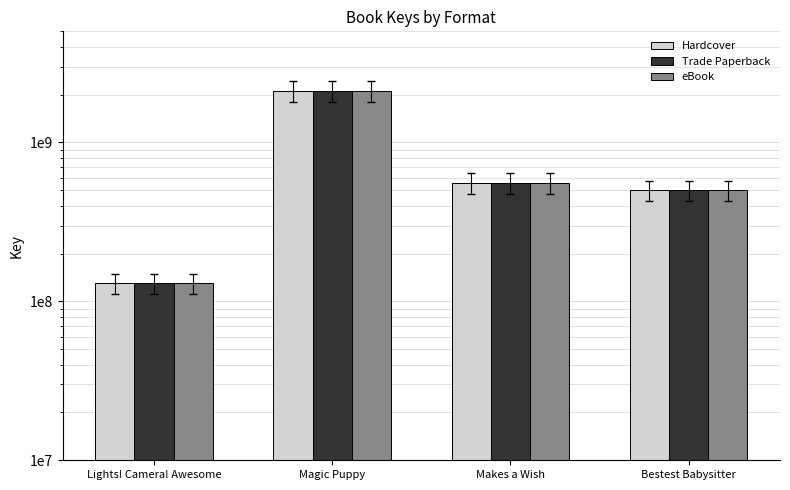

Reading left to right, list all the values displayed in this chart.

Hardcover: Lights! Camera! Awesome=130158441	Magic Puppy=2118065908	Makes a Wish=557205941	Bestest Babysitter=500762919
Trade Paperback: Lights! Camera! Awesome=130158441	Magic Puppy=2118065908	Makes a Wish=557205941	Bestest Babysitter=500762919
eBook: Lights! Camera! Awesome=130158441	Magic Puppy=2118065908	Makes a Wish=557205941	Bestest Babysitter=500762919